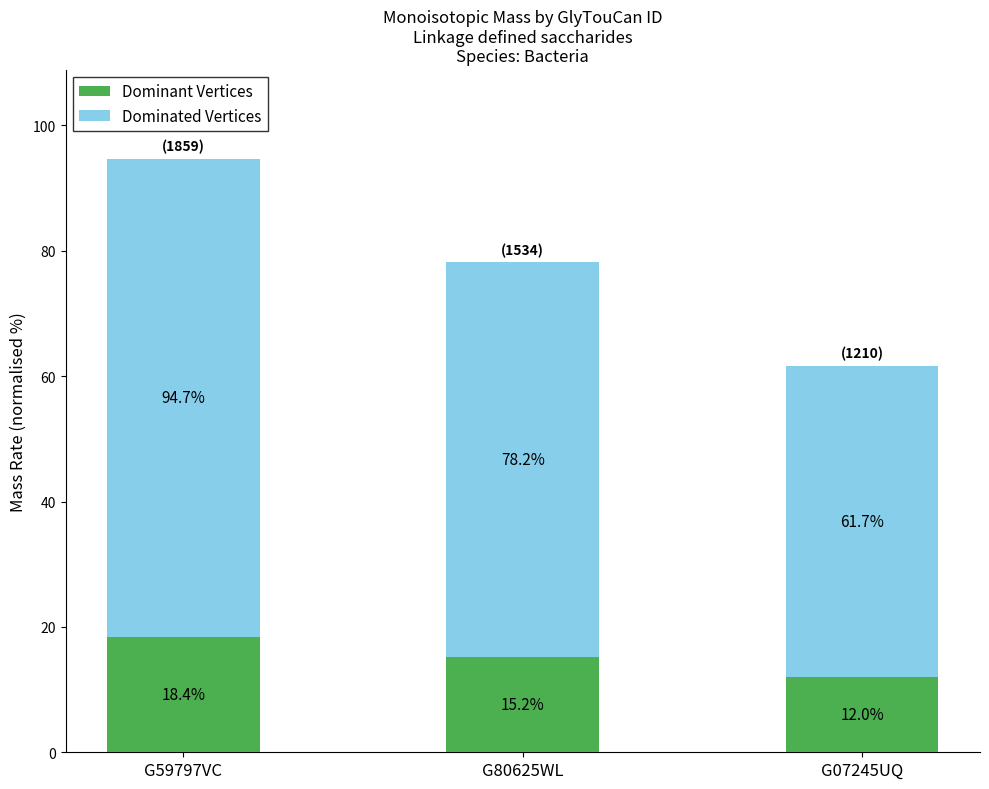

The Dominant Vertices series shows 10.2 at G80625WL. True or false?

False